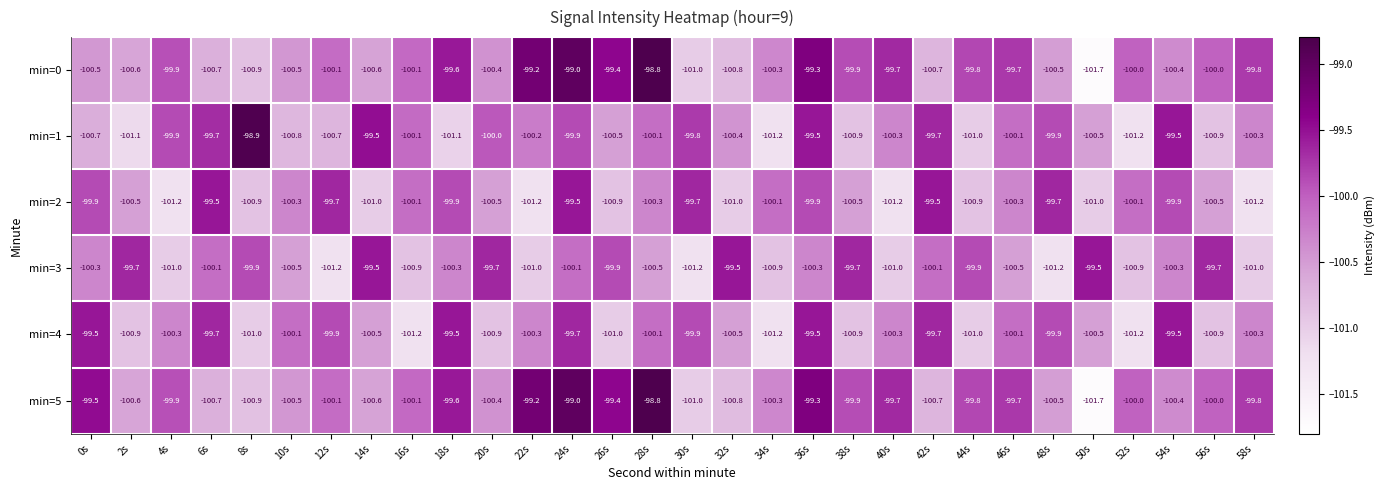

What is the spread (max minus min) of values at 8s?

2.1